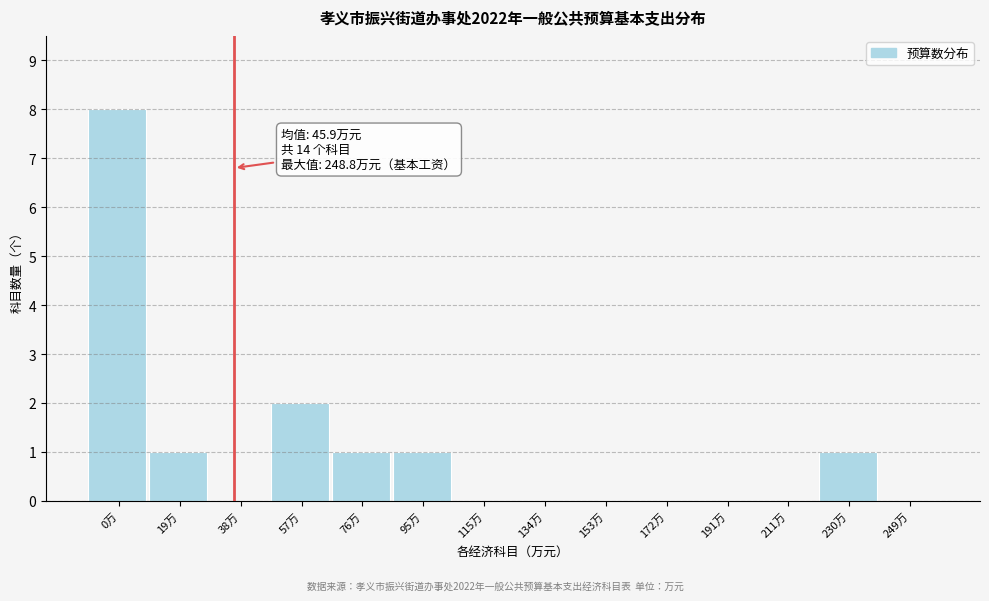

Reading left to right, transcribe all the data shown in this chart.

0万=8	19万=1	38万=0	57万=2	76万=1	95万=1	115万=0	134万=0	153万=0	172万=0	191万=0	211万=0	230万=1	249万=0